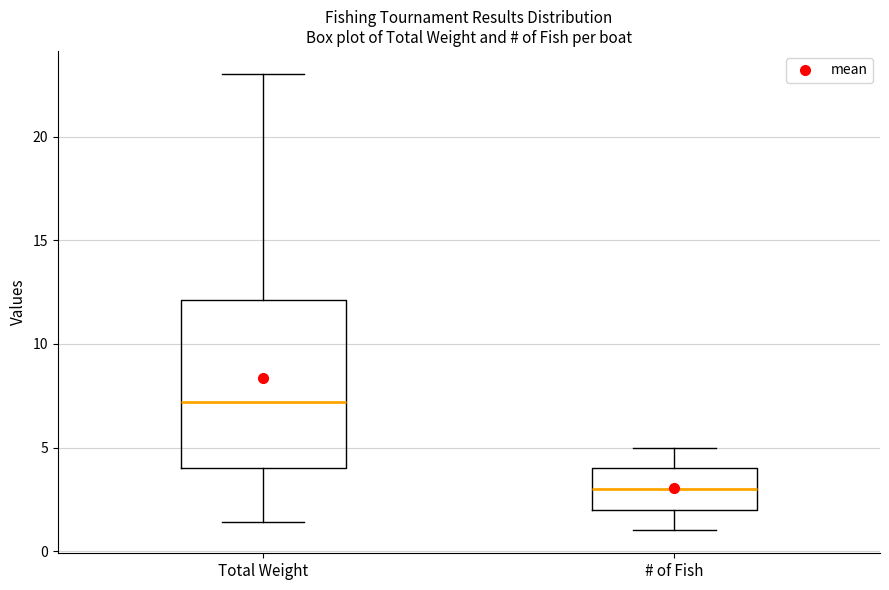

Which box is the tallest, from its lower edge to its upper edge?

Total Weight